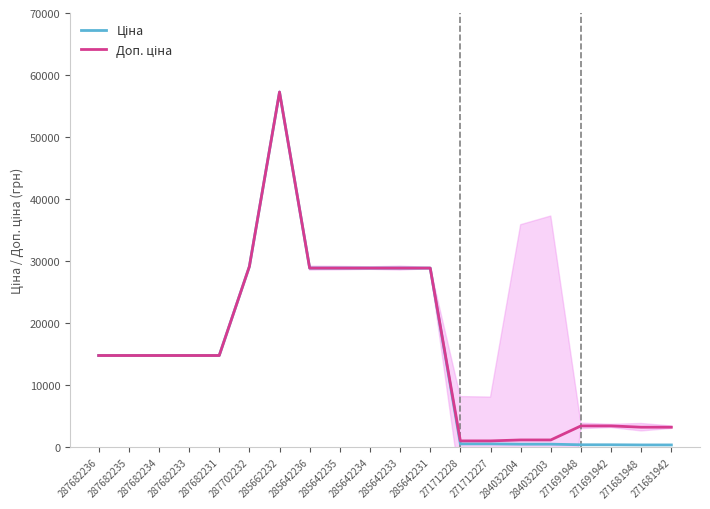

Is the value of Ціна at 287682231 greater than the value of Доп. ціна at 271681942?

Yes